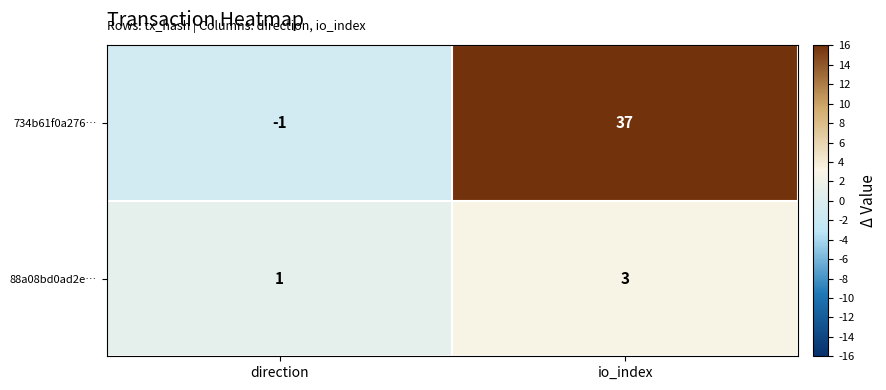

Reading left to right, list all the values displayed in this chart.

734b61f0a276…: direction=-1	io_index=37
88a08bd0ad2e…: direction=1	io_index=3